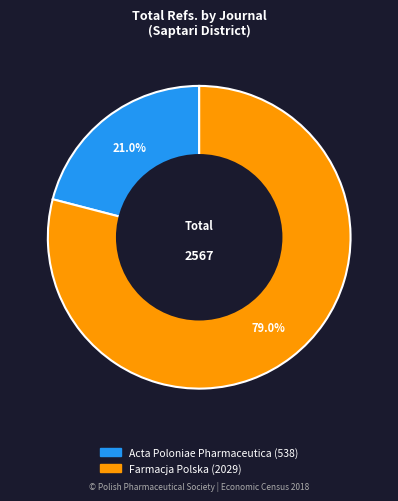

Does any single category account for the majority?

Yes